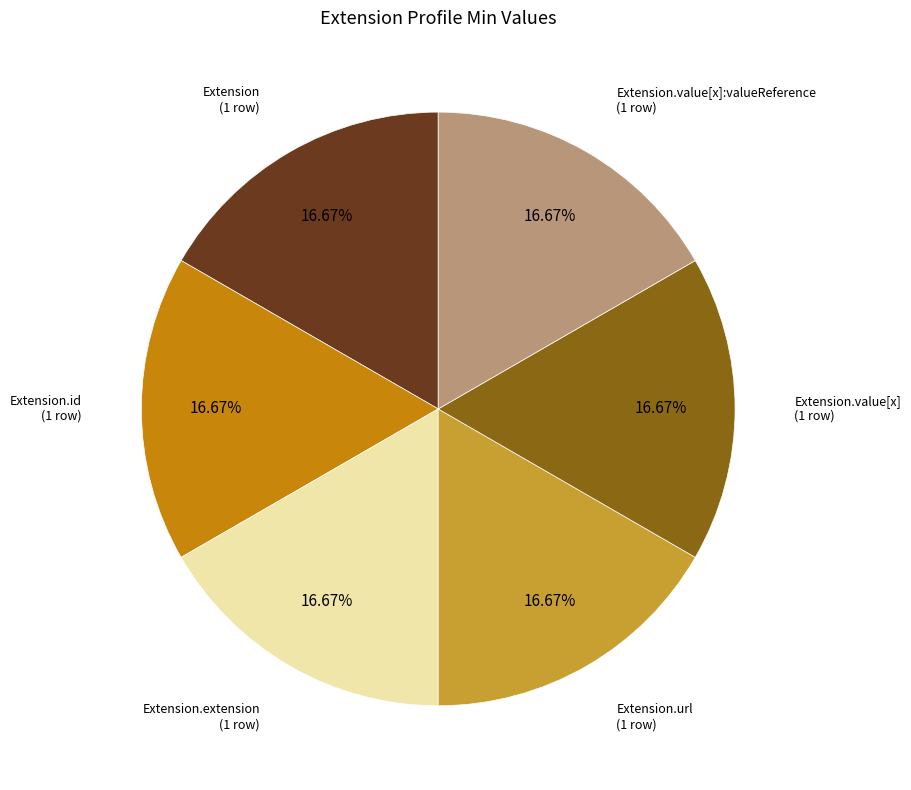

Is there any slice that represents more than half of the pie?

No